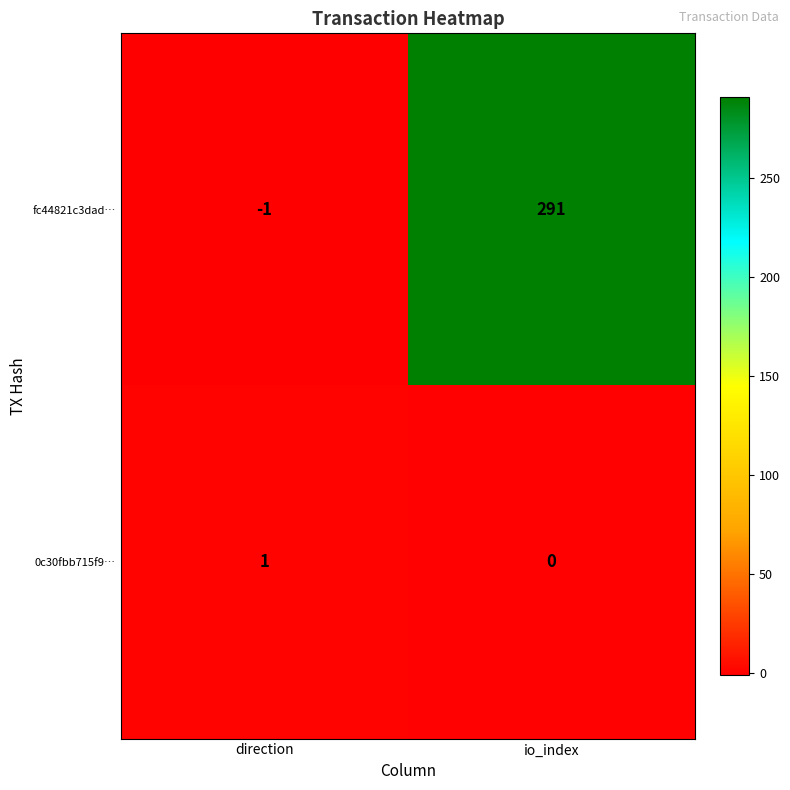

Which label corresponds to the largest value in the chart?

io_index